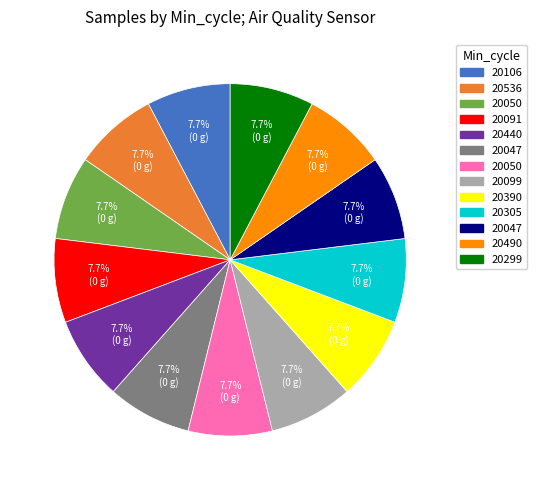

Is there any slice that represents more than half of the pie?

No